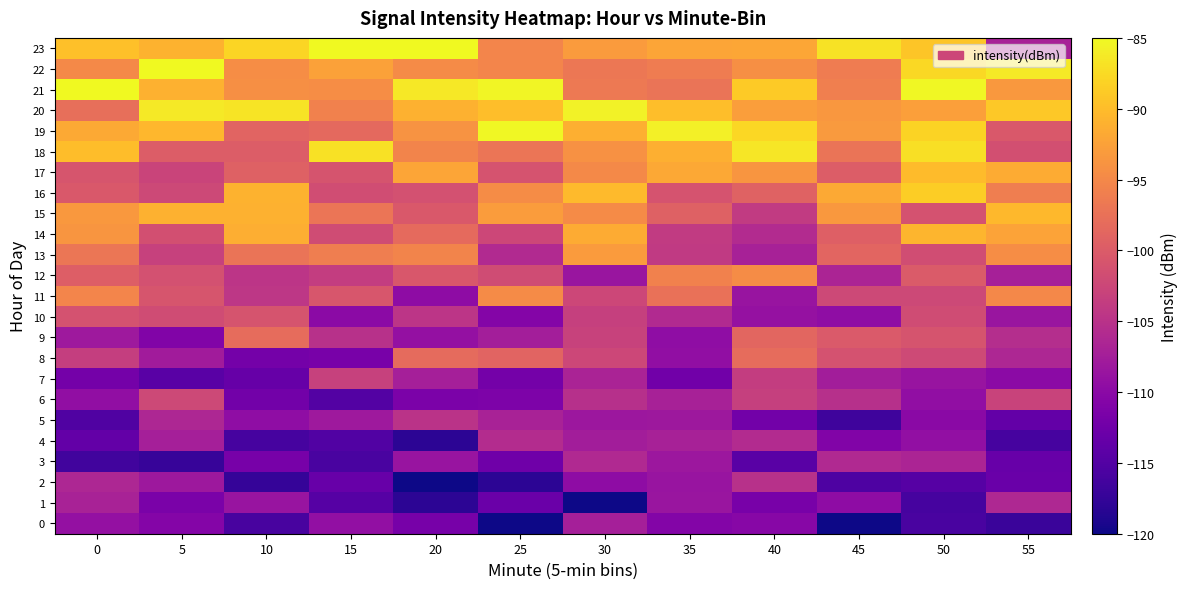

Reading left to right, transcribe all the data shown in this chart.

0: 0=-109.1	5=-110.6	10=-116.0	15=-109.3	20=-111.8	25=-121.5	30=-107.4	35=-110.8	40=-110.4	45=-121.0	50=-115.8	55=-117.1
1: 0=-107.0	5=-111.5	10=-108.7	15=-114.7	20=-118.2	25=-113.0	30=-120.8	35=-108.6	40=-111.7	45=-109.7	50=-116.2	55=-106.3
2: 0=-106.4	5=-108.2	10=-117.5	15=-113.2	20=-120.0	25=-118.2	30=-109.7	35=-108.7	40=-105.2	45=-115.4	50=-114.7	55=-113.1
3: 0=-116.4	5=-117.4	10=-111.9	15=-115.8	20=-108.8	25=-112.5	30=-106.2	35=-108.3	40=-114.5	45=-106.2	50=-106.6	55=-113.3
4: 0=-113.7	5=-107.4	10=-116.1	15=-115.1	20=-118.2	25=-105.7	30=-107.7	35=-107.0	40=-105.8	45=-111.0	50=-109.2	55=-116.1
5: 0=-115.3	5=-106.4	10=-109.6	15=-108.1	20=-104.9	25=-107.0	30=-108.3	35=-108.2	40=-112.3	45=-116.6	50=-110.1	55=-113.7
6: 0=-109.4	5=-102.3	10=-112.2	15=-115.0	20=-111.5	25=-111.3	30=-105.4	35=-107.0	40=-103.4	45=-105.3	50=-109.5	55=-102.9
7: 0=-112.1	5=-114.4	10=-113.3	15=-103.2	20=-107.4	25=-112.2	30=-106.8	35=-112.3	40=-103.6	45=-107.6	50=-108.7	55=-110.0
8: 0=-103.5	5=-107.8	10=-112.2	15=-111.7	20=-98.2	25=-99.1	30=-102.4	35=-109.4	40=-98.1	45=-101.1	50=-102.1	55=-106.4
9: 0=-108.1	5=-110.9	10=-98.0	15=-105.1	20=-109.2	25=-107.5	30=-103.2	35=-109.6	40=-98.7	45=-100.3	50=-100.9	55=-105.5
10: 0=-101.2	5=-101.9	10=-100.9	15=-109.9	20=-104.6	25=-110.6	30=-103.4	35=-106.0	40=-108.9	45=-109.6	50=-101.9	55=-108.5
11: 0=-95.3	5=-100.8	10=-104.5	15=-100.6	20=-109.7	25=-94.8	30=-102.4	35=-97.6	40=-108.8	45=-102.3	50=-102.2	55=-95.1
12: 0=-99.8	5=-101.3	10=-104.6	15=-103.6	20=-100.6	25=-101.9	30=-108.6	35=-95.7	40=-94.6	45=-106.7	50=-100.0	55=-107.2
13: 0=-97.0	5=-103.2	10=-97.2	15=-96.1	20=-95.4	25=-106.0	30=-93.1	35=-104.1	40=-107.1	45=-98.9	50=-101.8	55=-94.5
14: 0=-93.6	5=-101.5	10=-91.3	15=-101.9	20=-98.3	25=-102.5	30=-91.6	35=-103.9	40=-105.8	45=-99.6	50=-90.7	55=-92.3
15: 0=-93.4	5=-91.1	10=-91.1	15=-97.1	20=-100.3	25=-93.0	30=-94.8	35=-99.4	40=-103.9	45=-93.4	50=-101.2	55=-90.4
16: 0=-100.4	5=-102.3	10=-90.9	15=-101.8	20=-101.3	25=-94.6	30=-90.2	35=-101.1	40=-99.3	45=-91.8	50=-88.7	55=-96.2
17: 0=-100.7	5=-102.8	10=-99.4	15=-100.9	20=-92.2	25=-101.1	30=-94.9	35=-91.9	40=-93.7	45=-99.8	50=-90.2	55=-91.6
18: 0=-90.0	5=-99.8	10=-99.9	15=-87.0	20=-95.5	25=-97.1	30=-94.1	35=-91.3	40=-86.6	45=-97.3	50=-87.1	55=-101.5
19: 0=-91.8	5=-90.6	10=-99.0	15=-98.5	20=-94.0	25=-85.2	30=-91.2	35=-85.8	40=-87.8	45=-93.2	50=-88.1	55=-100.4
20: 0=-97.8	5=-86.3	10=-86.8	15=-95.8	20=-91.0	25=-89.8	30=-85.6	35=-89.9	40=-92.9	45=-93.5	50=-92.7	55=-89.1
21: 0=-84.5	5=-91.1	10=-94.4	15=-94.6	20=-86.4	25=-85.3	30=-96.7	35=-97.3	40=-88.8	45=-96.0	50=-85.2	55=-93.4
22: 0=-94.9	5=-82.4	10=-94.5	15=-92.6	20=-94.7	25=-95.3	30=-96.8	35=-96.3	40=-94.4	45=-96.3	50=-87.7	55=-86.3
23: 0=-89.7	5=-90.9	10=-87.9	15=-82.0	20=-82.4	25=-95.3	30=-93.1	35=-92.2	40=-92.0	45=-86.9	50=-89.3	55=-107.1